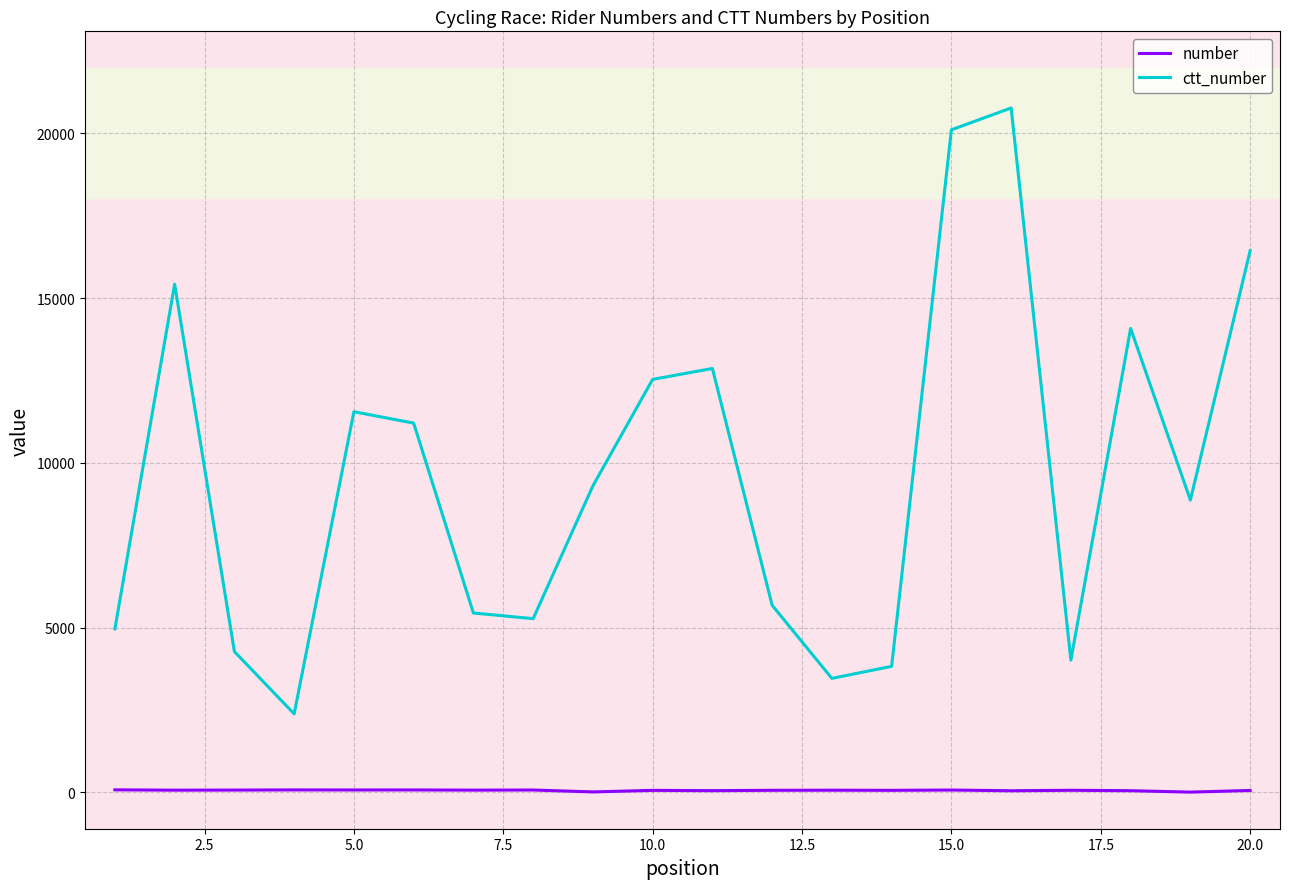

List the series in order of their overall mean, lowest first.

number, ctt_number